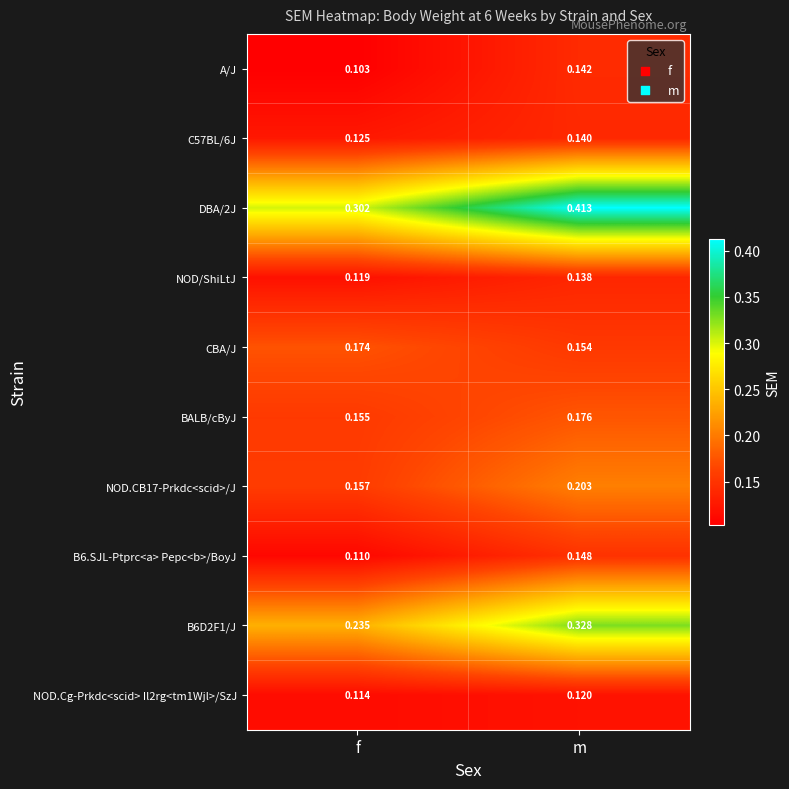

At how many categories does at least one series exceed 0?

2